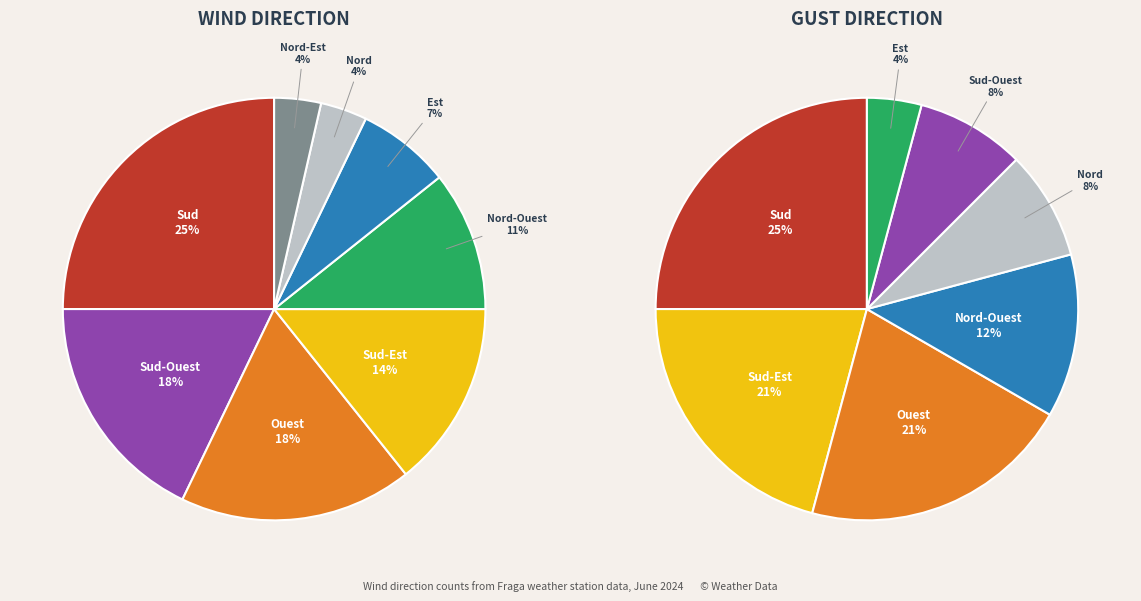

To the nearest percent, what is the difference between the Nord and Sud slice percentages?

21%